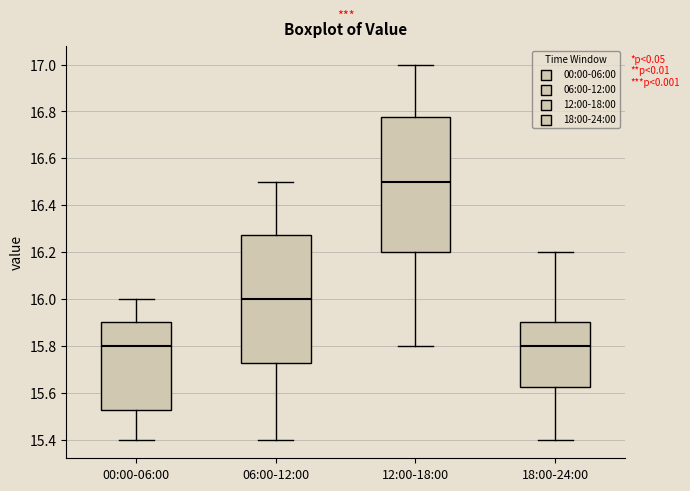

Reading left to right, transcribe this box plot: for each box, give where its median line is, the range the box spans, and where its two whiskers end, as read against the y-axis. The values are not printed on the chart, so give them approximately, as read against the axis.

00:00-06:00: median 15.80, box 15.52 to 15.90, whiskers 15.40 to 16.00
06:00-12:00: median 16.00, box 15.72 to 16.28, whiskers 15.40 to 16.50
12:00-18:00: median 16.50, box 16.20 to 16.78, whiskers 15.80 to 17.00
18:00-24:00: median 15.80, box 15.62 to 15.90, whiskers 15.40 to 16.20